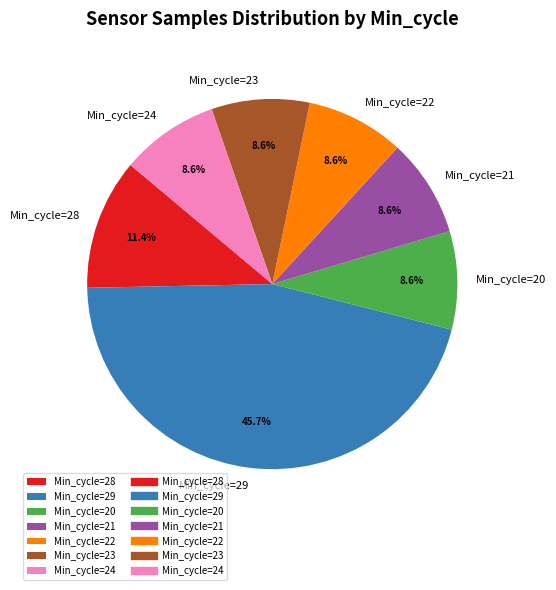

Does any single category account for the majority?

No